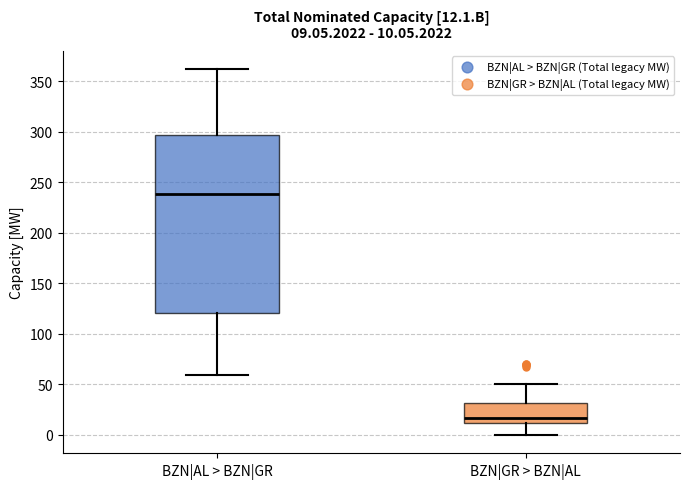

Which box has the highest median line?

BZN|AL > BZN|GR